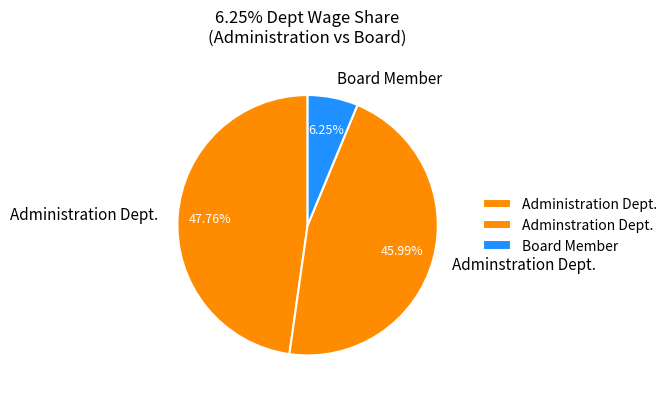

Do Adminstration Dept. and Administration Dept. together represent more than half of the pie?

Yes